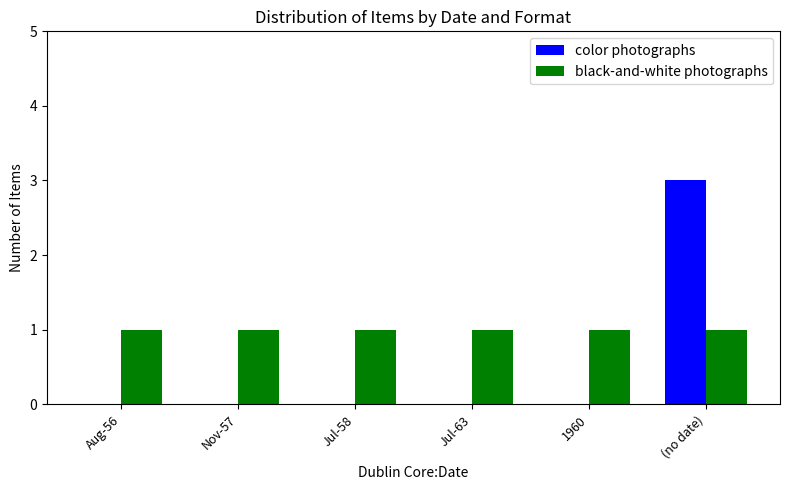

How many distinct data groups are displayed?

2